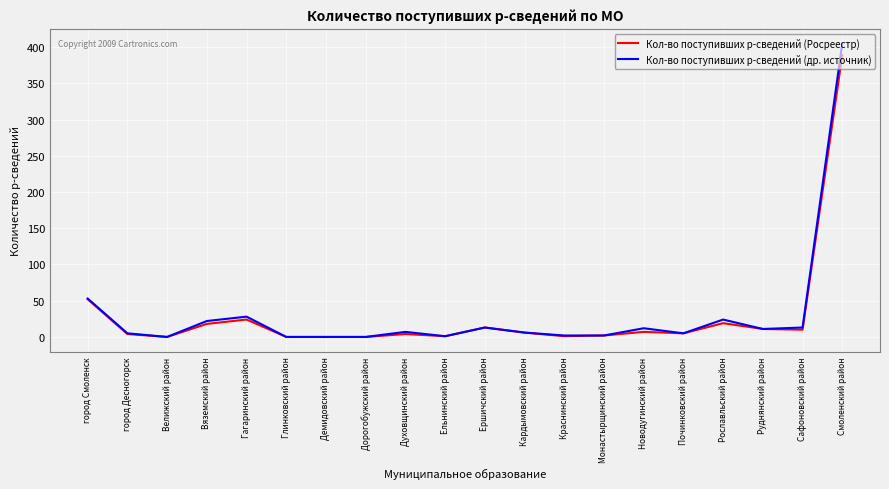

What position from the right is Демидовский район?

14